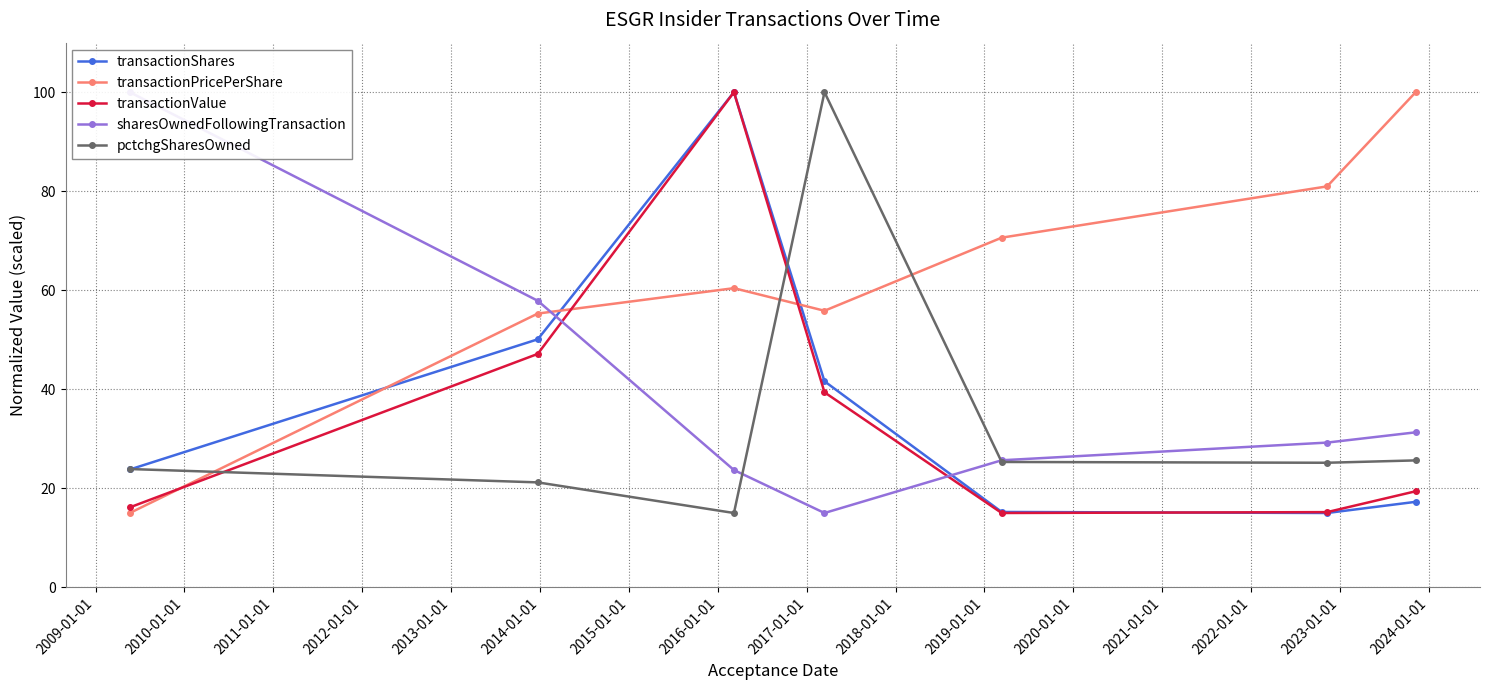

How many lines are shown in the chart?

5